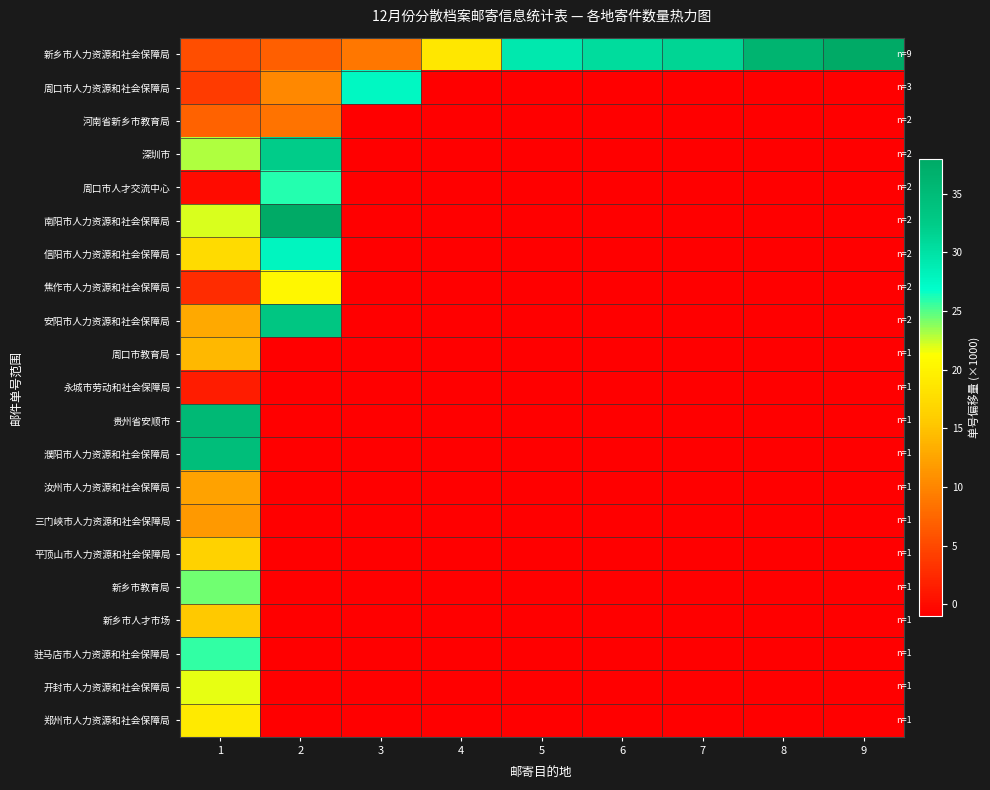

What is the difference between the highest and lowest values at 6?

31.6